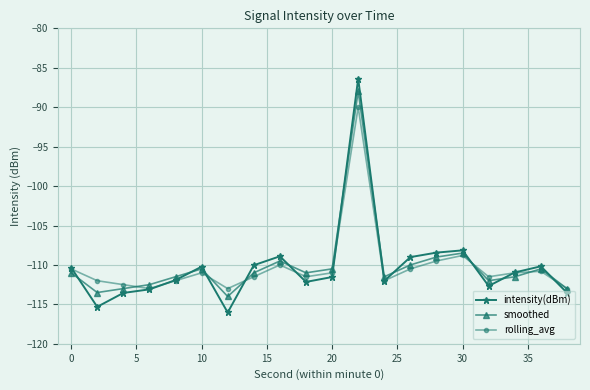

True or false: smoothed has more than 2 interior local peaks.

True